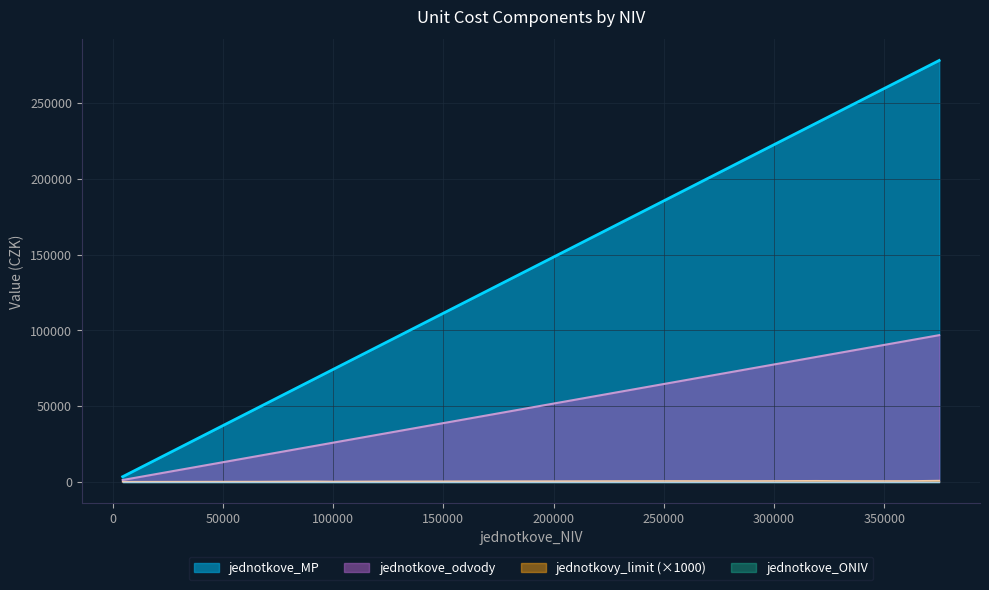

Is it true that jednotkovy_limit equals 0.1 at 32?

False